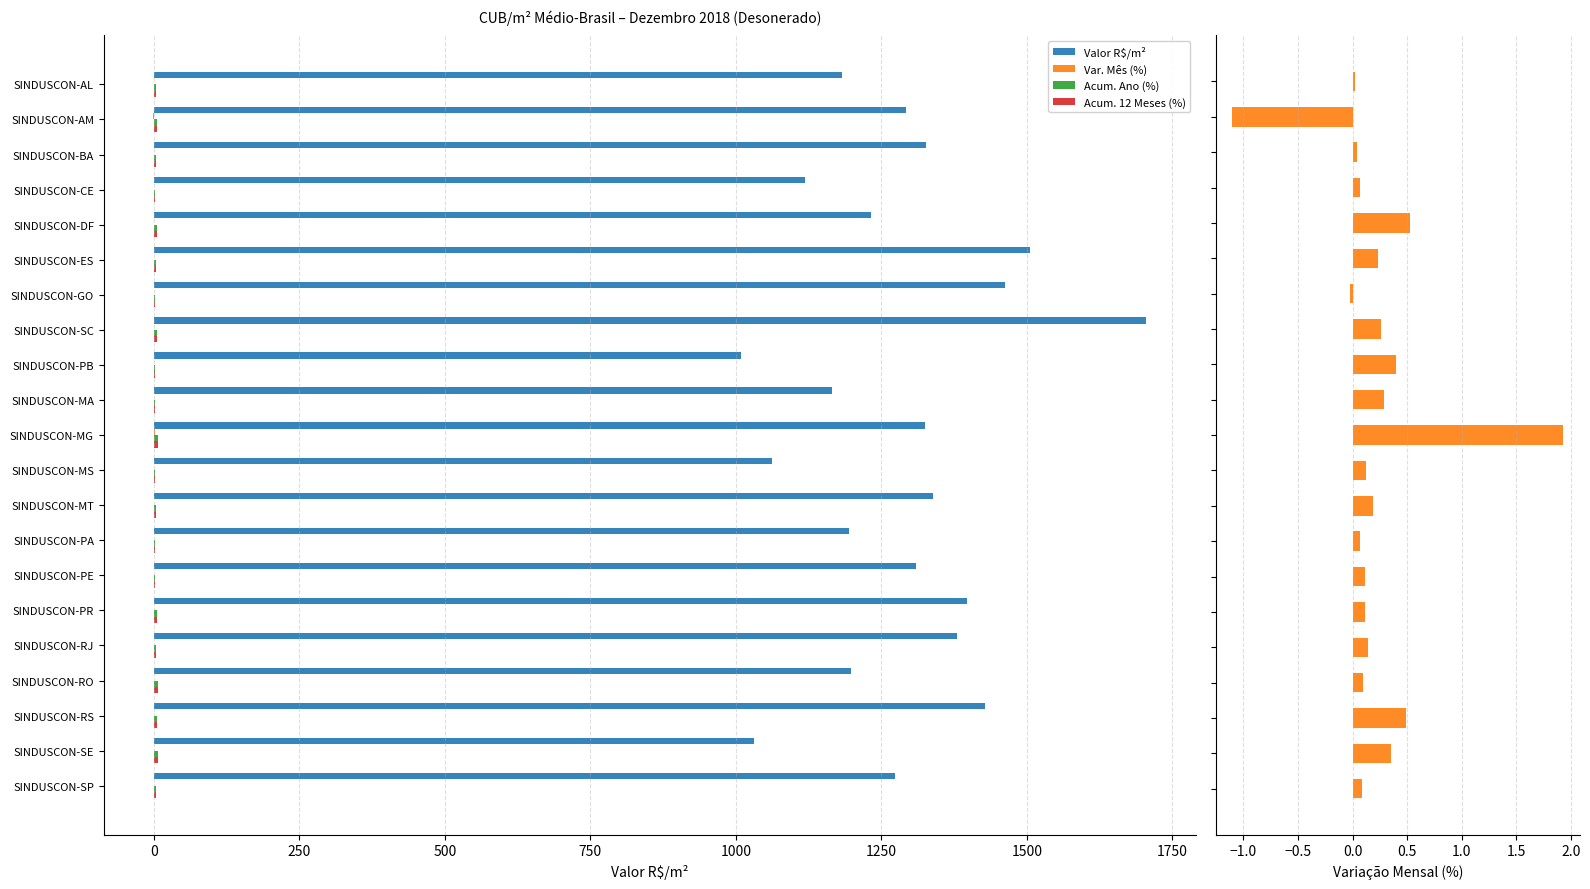

What is the total value across all series at 20?

1280.0